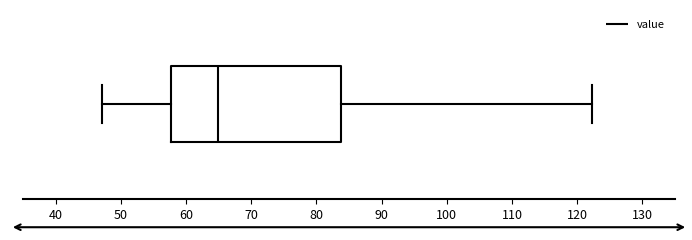

Transcribe this box plot: give where the median line is, the range the box spans, and where the two whiskers end, as read against the x-axis. The values are not printed on the chart, so give them approximately, as read against the axis.

median 65, box 58 to 84, whiskers 47 to 122